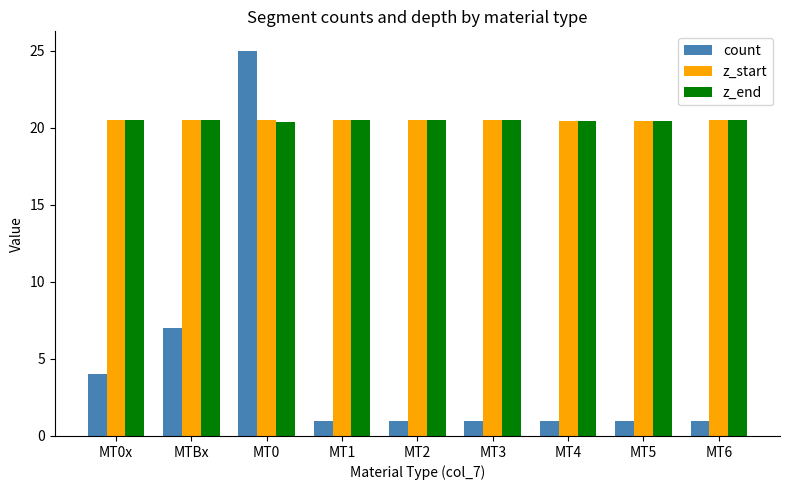

What is the lowest value of the count series?

1.0